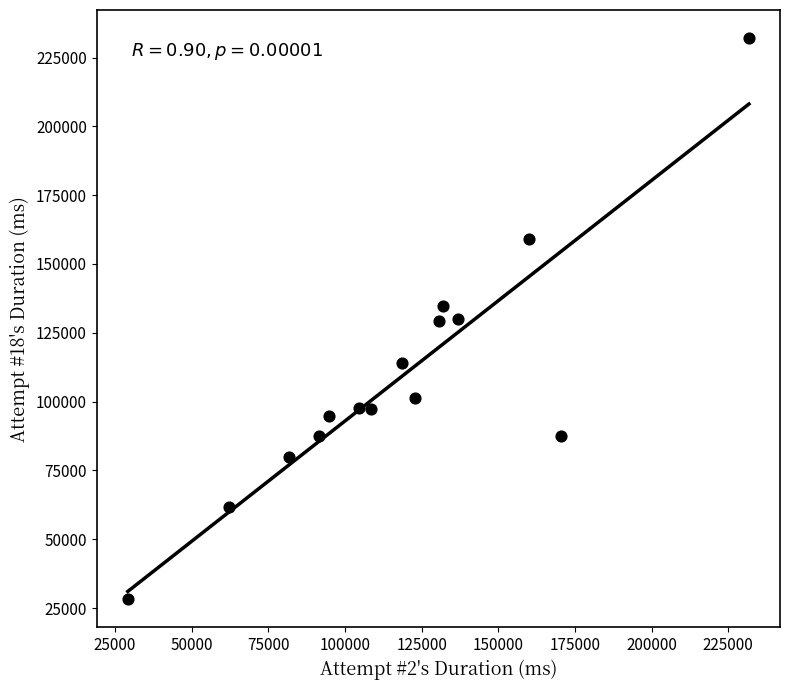

What is the range of X values (max minus min)?

202597